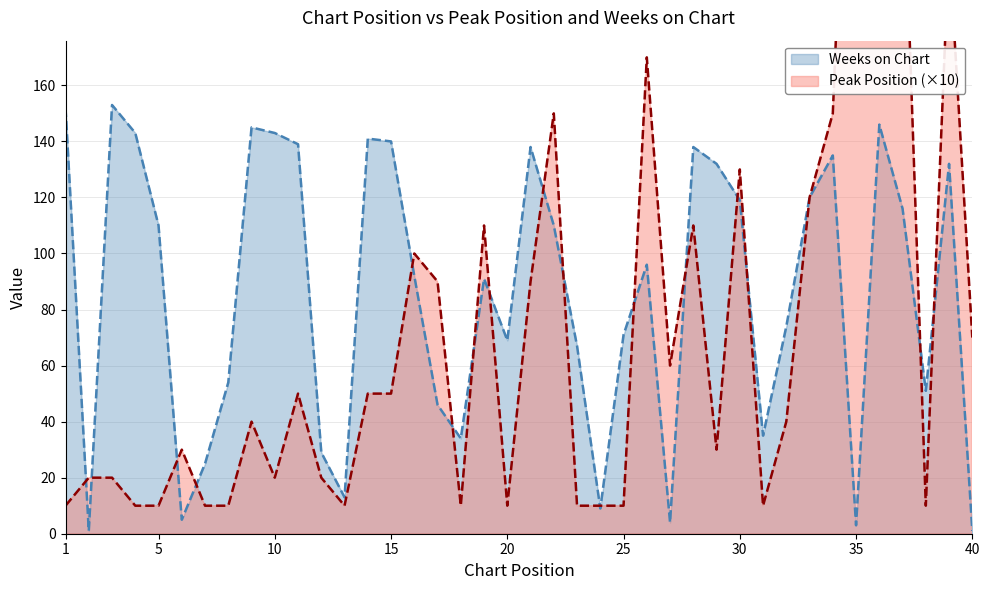

True or false: Weeks on Chart has a value of 146 at 36.

True